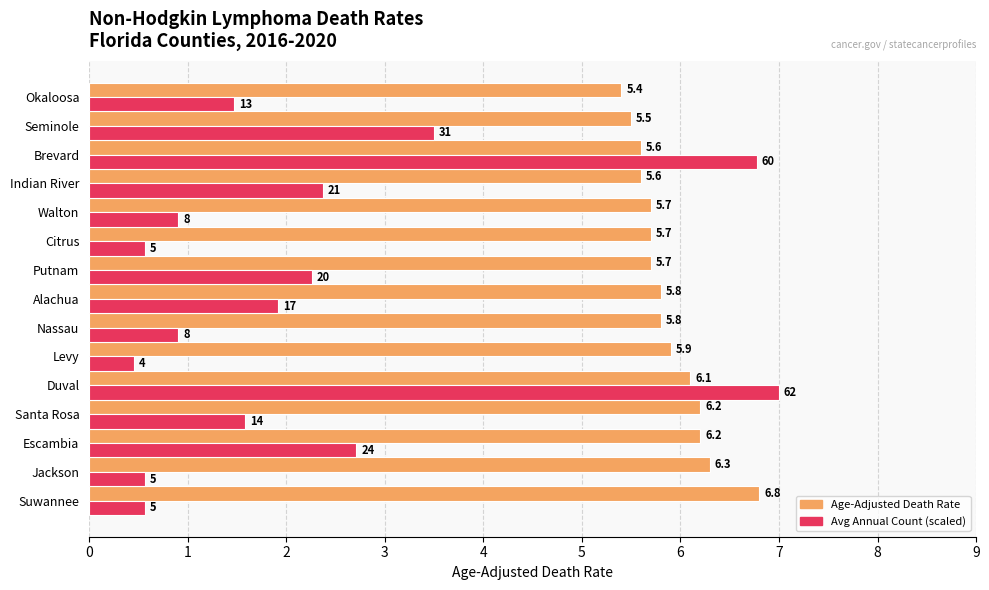

What are all the series names shown in the legend?

Age-Adjusted Death Rate, Avg Annual Count (scaled)